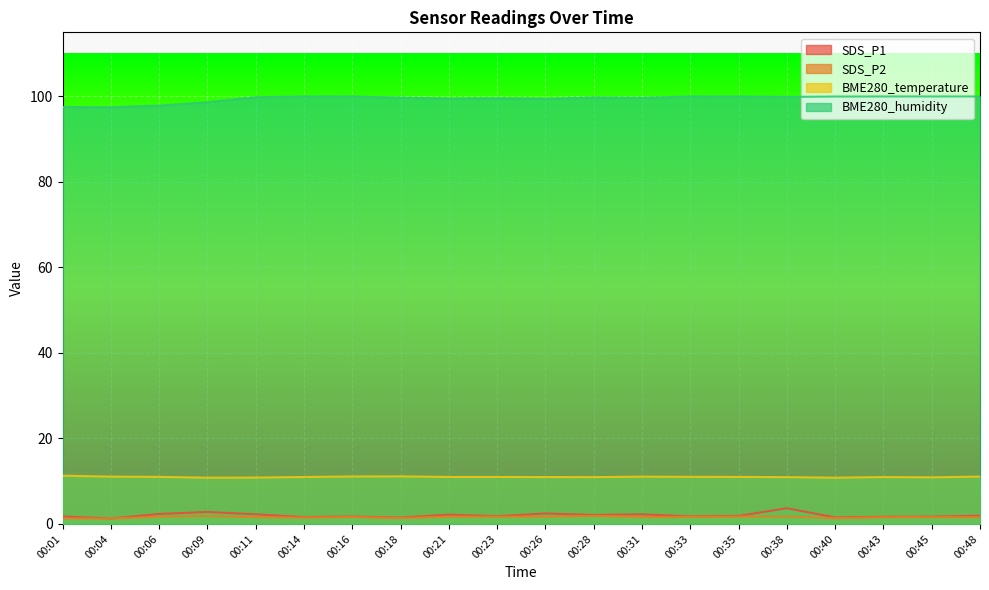

What is the highest value of the SDS_P1 series?

3.7